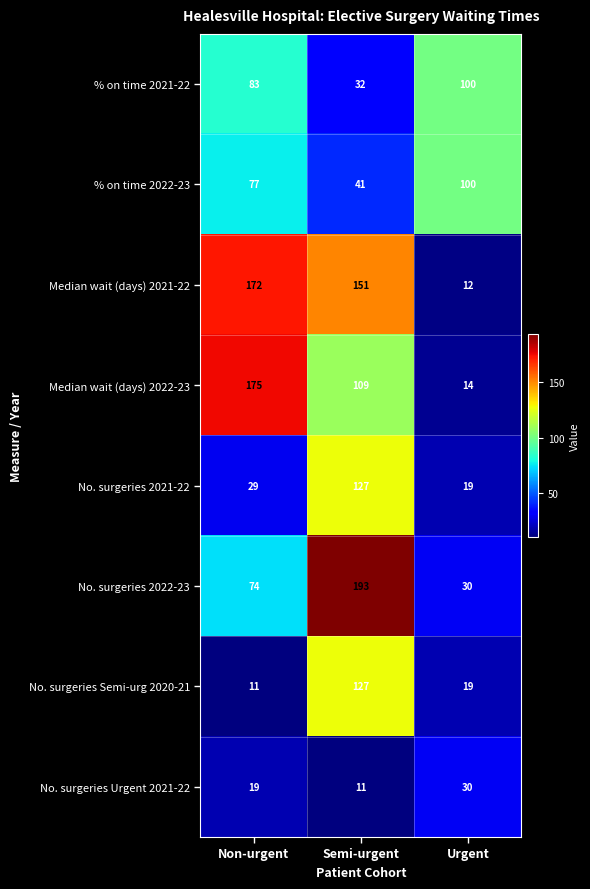

At which category is the sum across all series the highest?

Semi-urgent